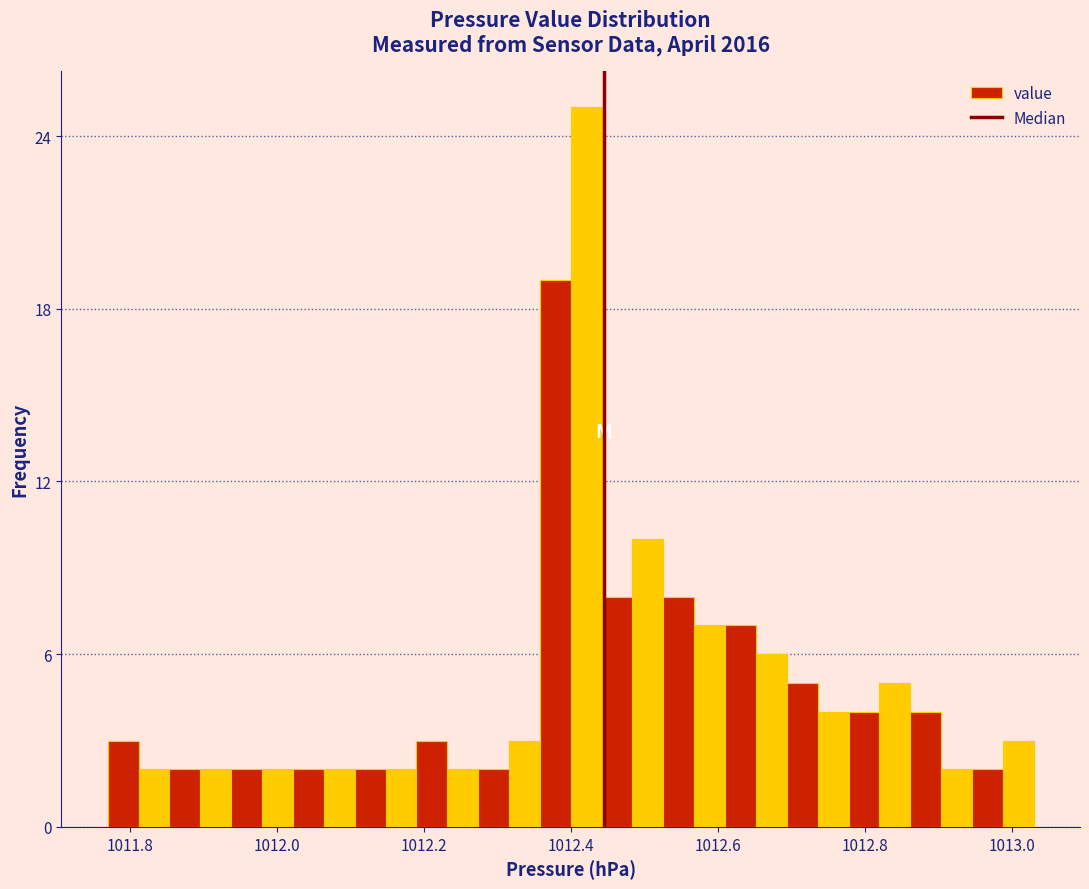

Read against the x-axis, roughly where is the centre of the tallest bar?

1012.42